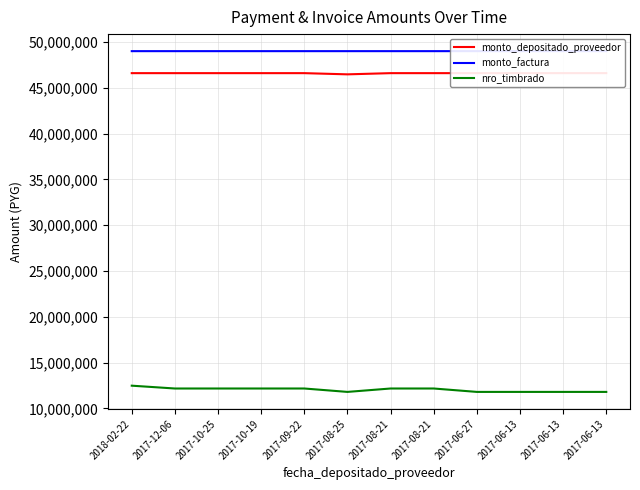

What is the label of the 7th point from the left?

2017-08-21